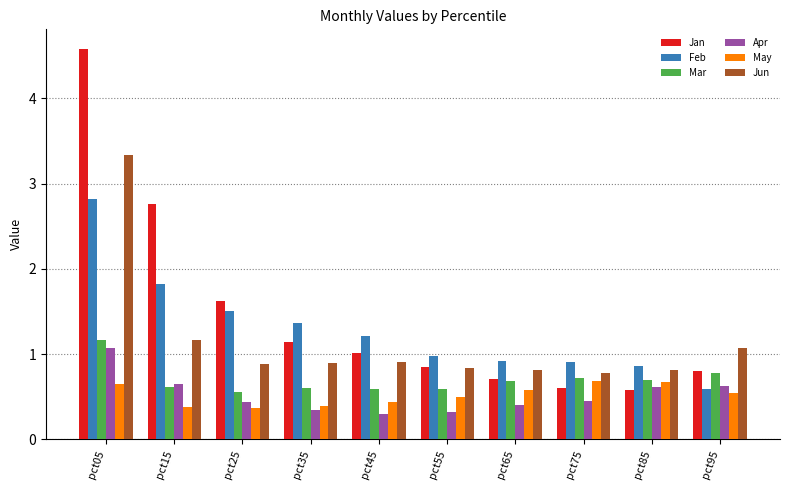

True or false: May has a value of 0.7 at pct75.

True